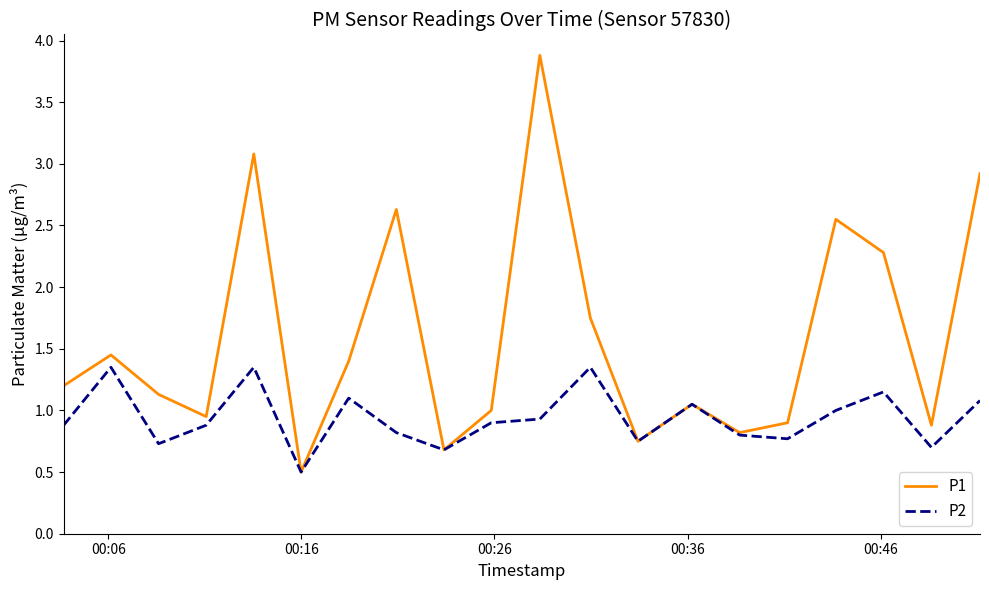

Rank the series by their maximum value, from lowest to highest.

P2, P1